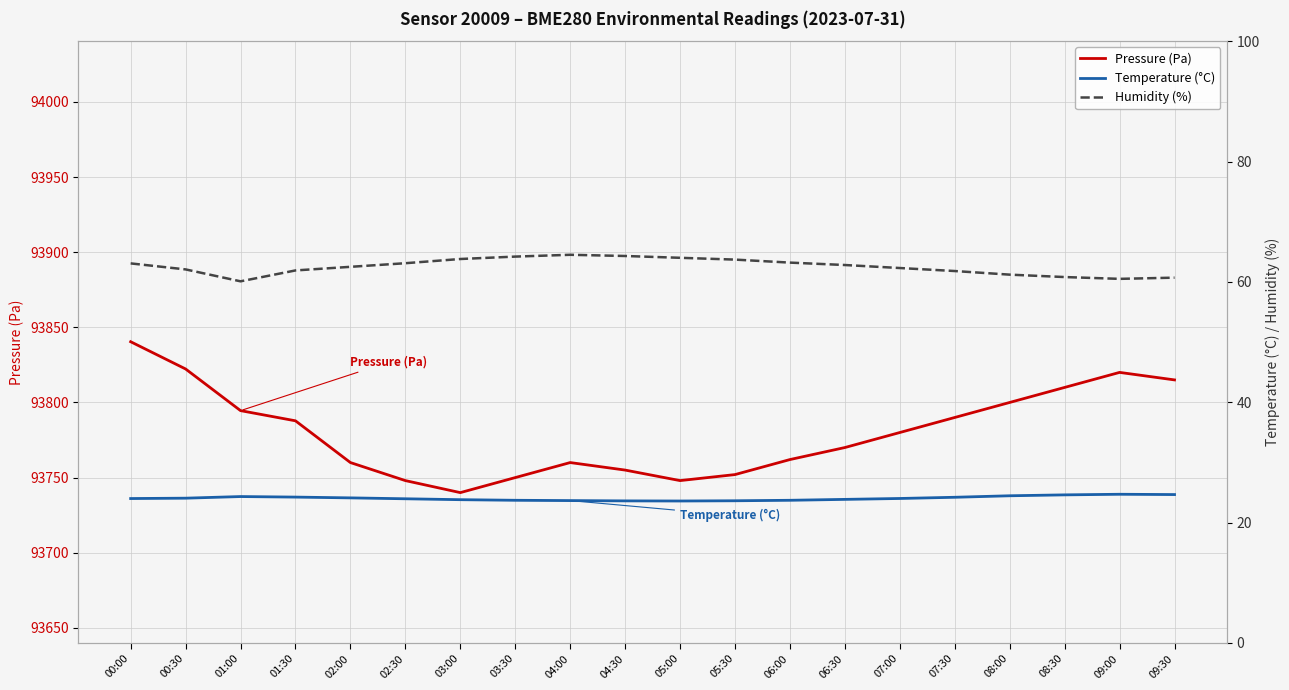

Which series has the largest total across all categories?

Pressure (Pa)